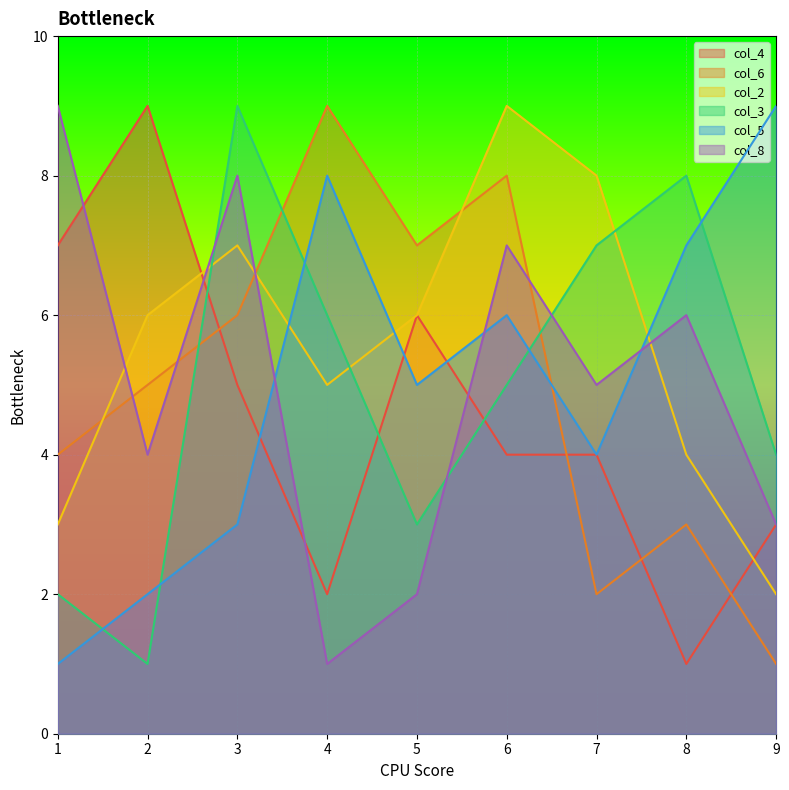

Between which two adjacent categories do col_5 and col_2 first intersect?

3 and 4